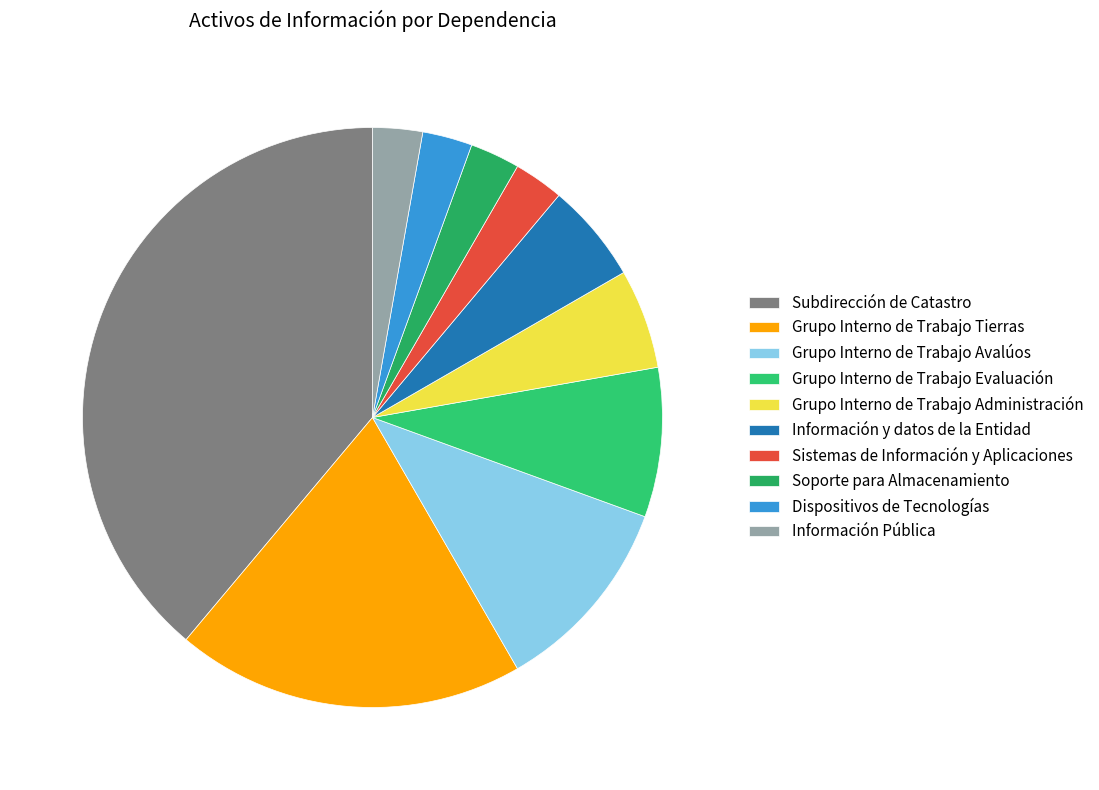

To the nearest percent, what is the average slice percentage?

10%